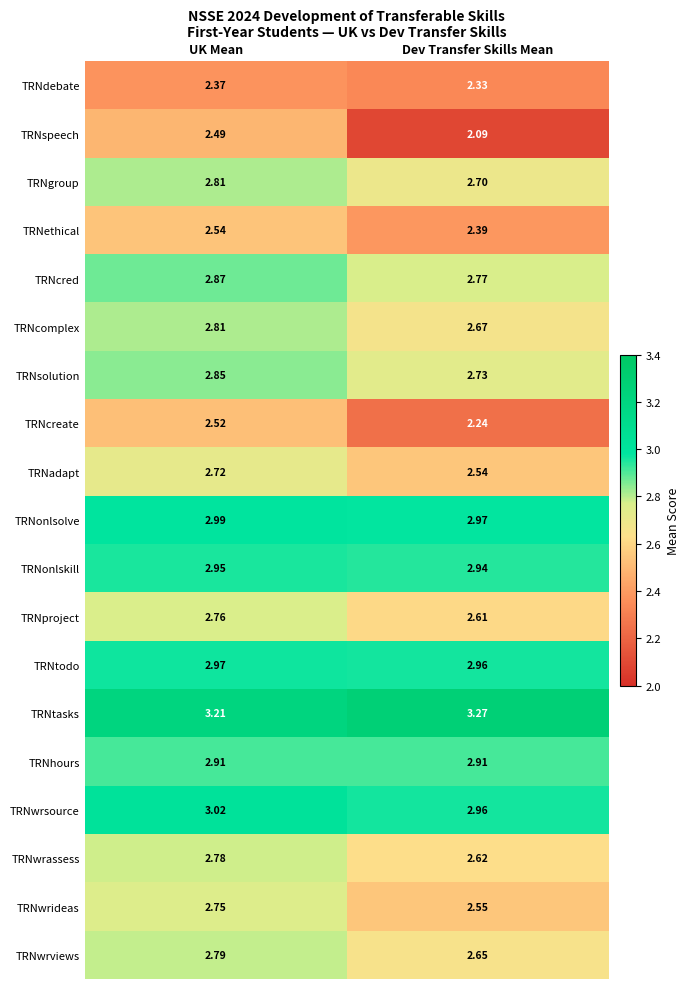

Rank the categories by TRNgroup value from highest to lowest.

UK Mean, Dev Transfer Skills Mean